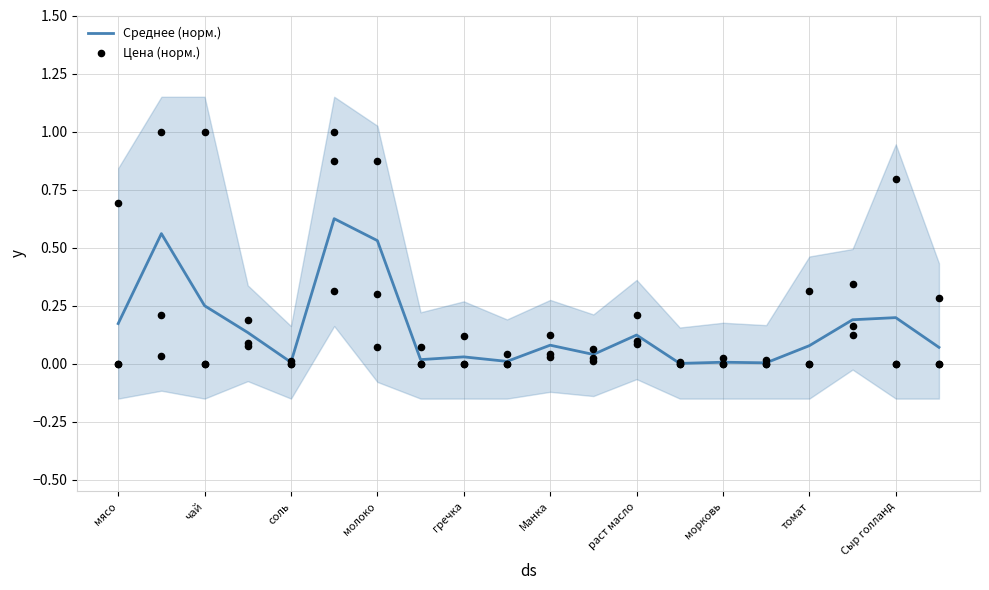

Which series contains the highest Y value?

Цена (норм.)